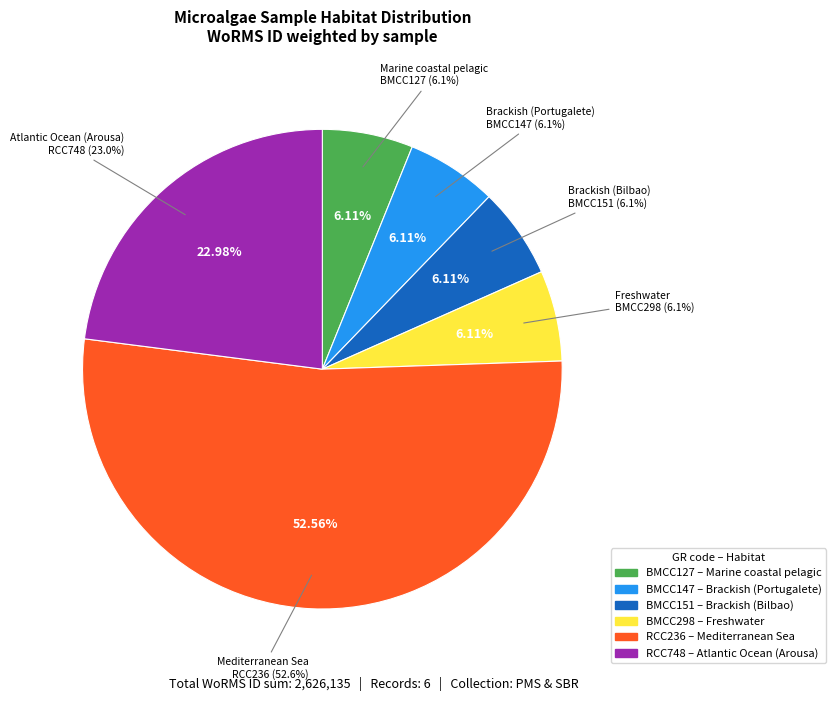

What percentage is the Mediterranean Sea slice, to the nearest percent?

53%